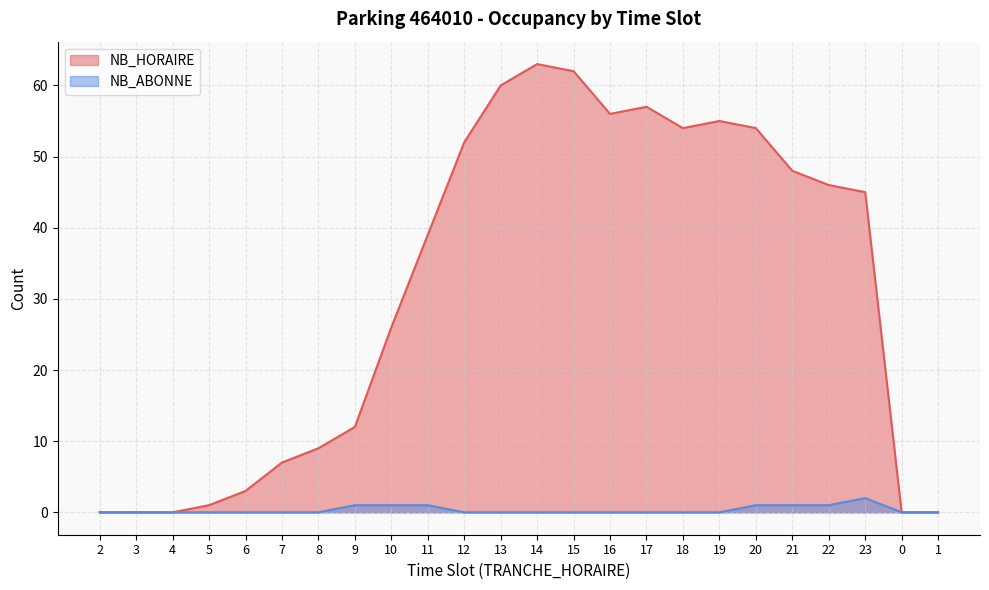

Rank the series by their average value, from highest to lowest.

NB_HORAIRE, NB_ABONNE